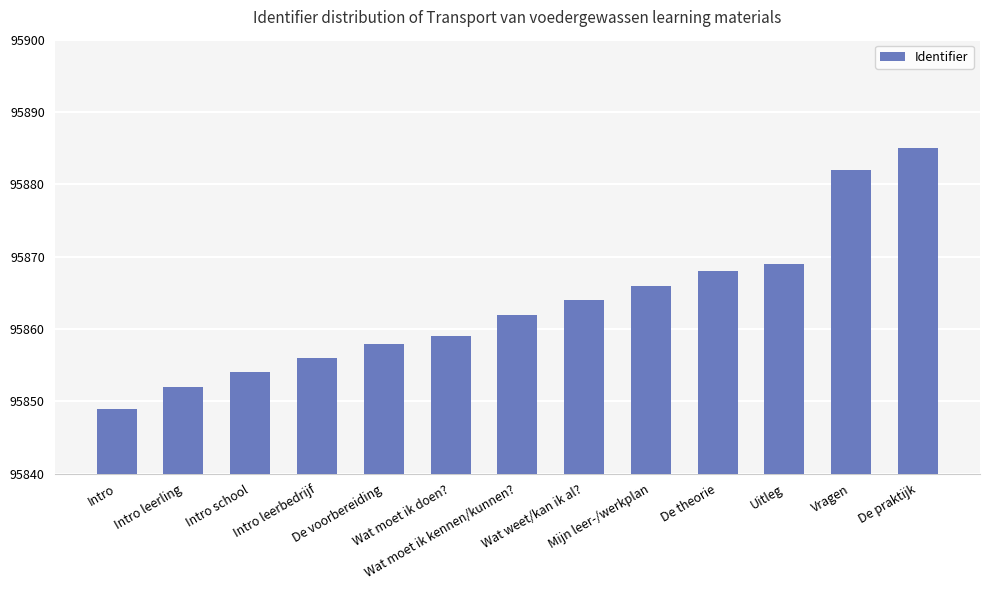

What is the greatest value displayed?

95885